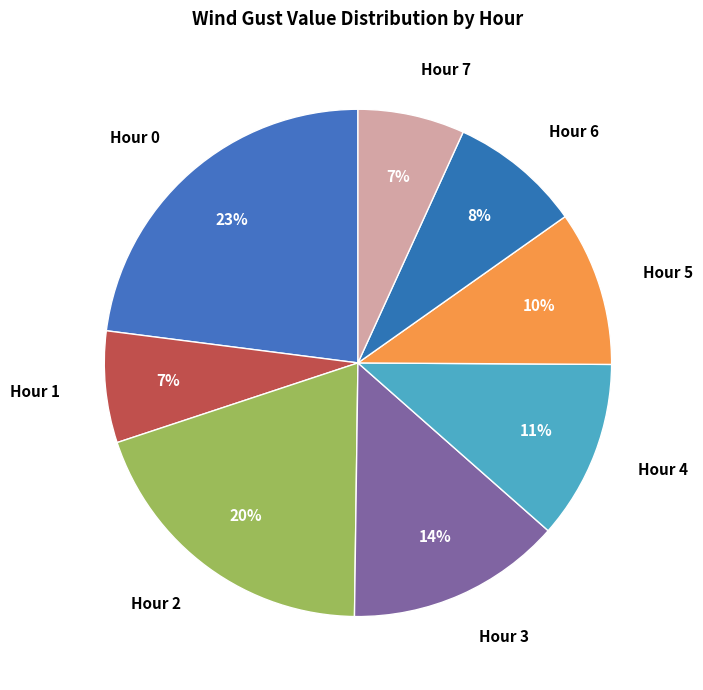

Does Hour 2 account for over 50% of the chart?

No